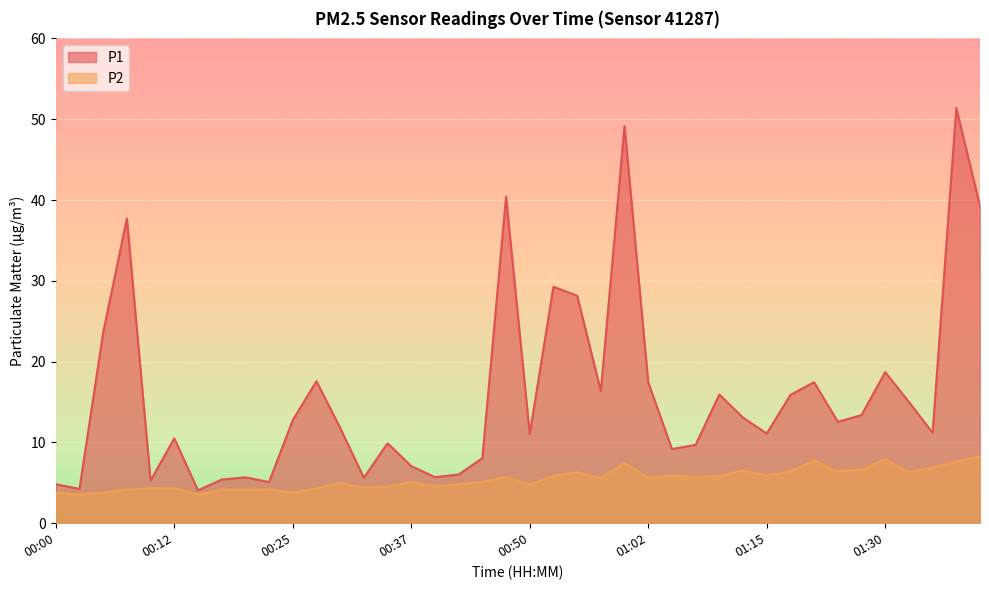

What is the sum of all P1 values?

636.5